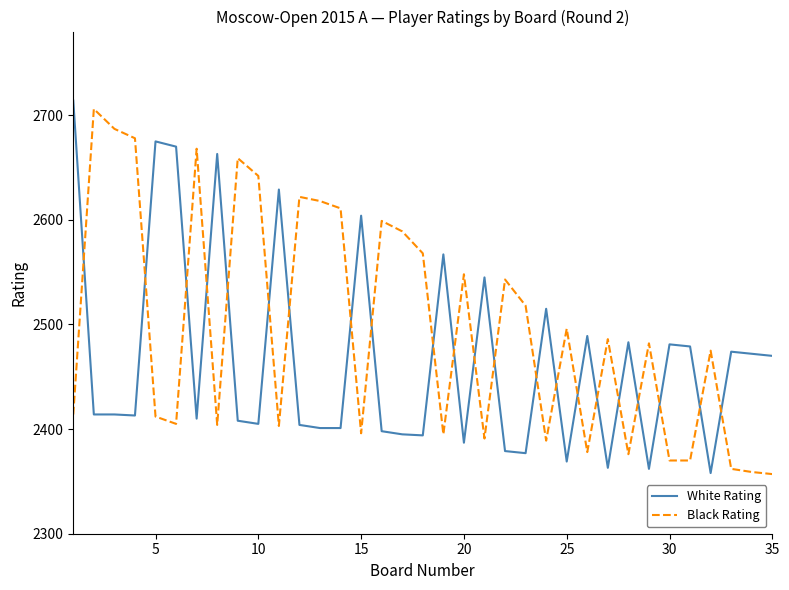

What is the difference between the maximum and minimum values in the White Rating series?

356